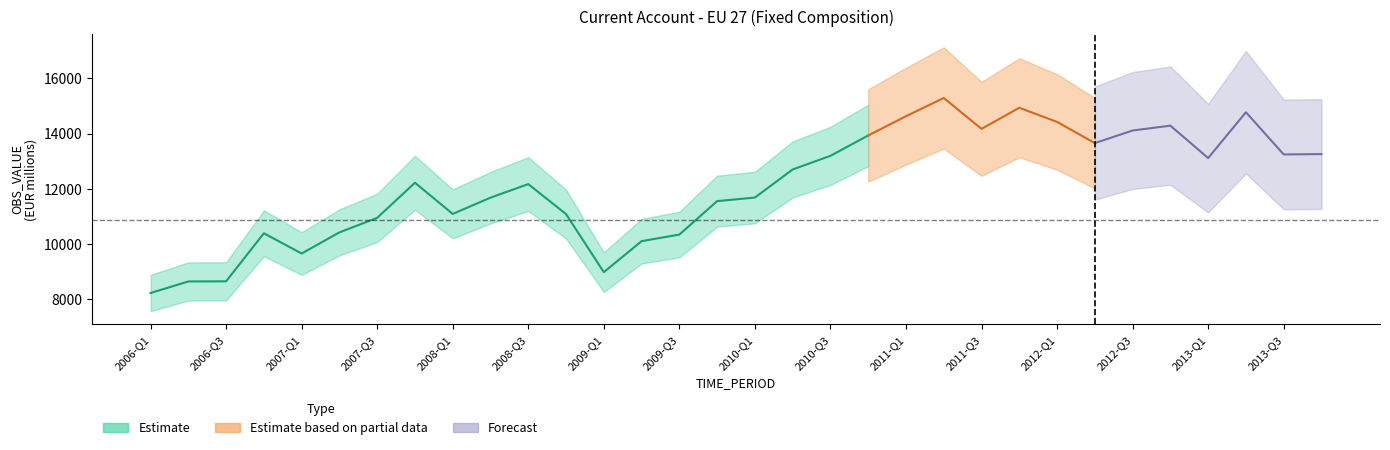

What is the difference between the values at 2008-Q2 and 2008-Q4?

595.8